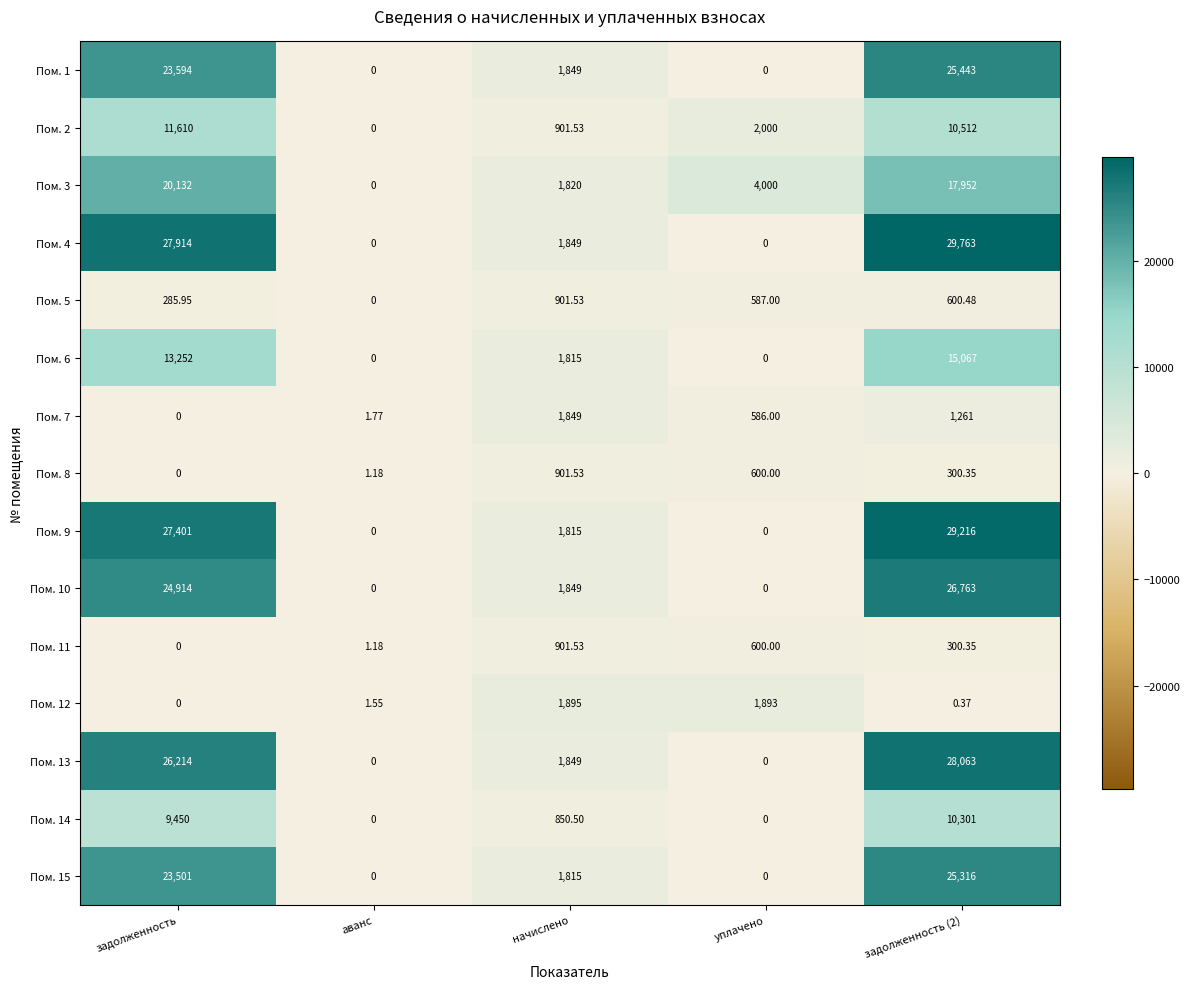

At which label is Пом. 6 closest to 7533?

начислено